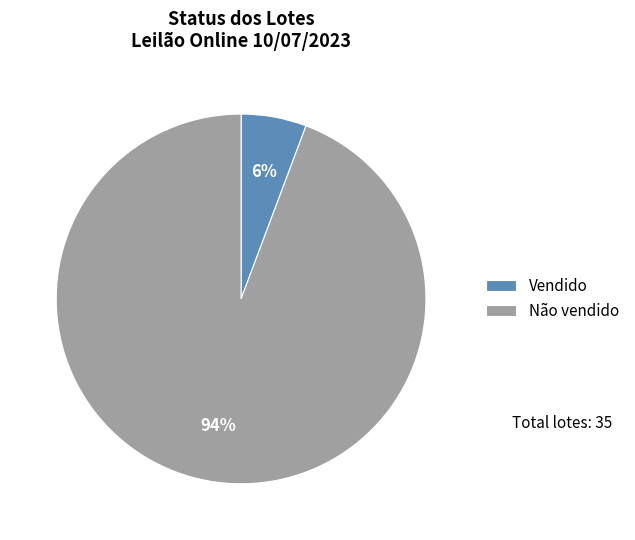

To the nearest percent, what is the average slice percentage?

50%